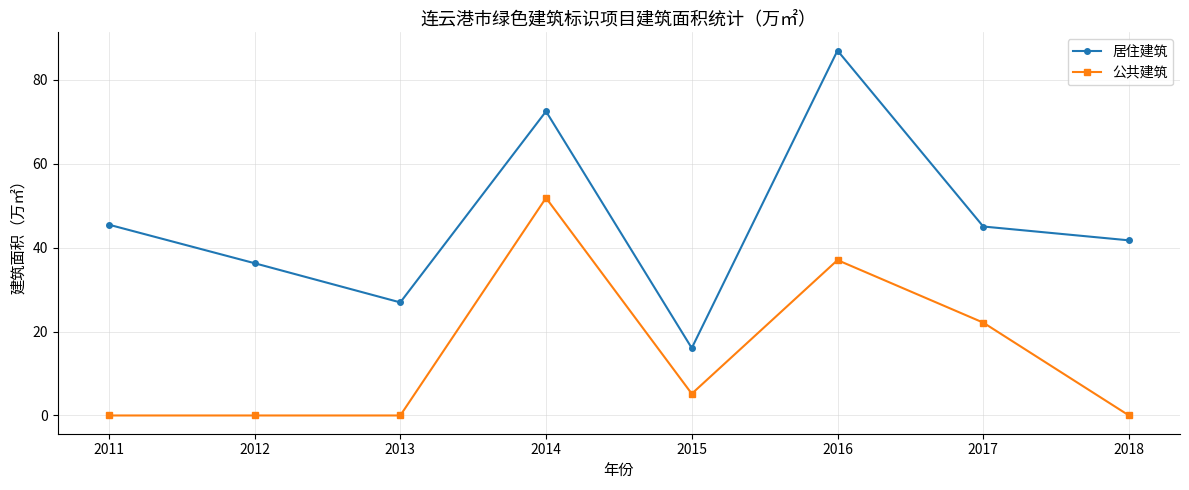

How many lines are shown in the chart?

2